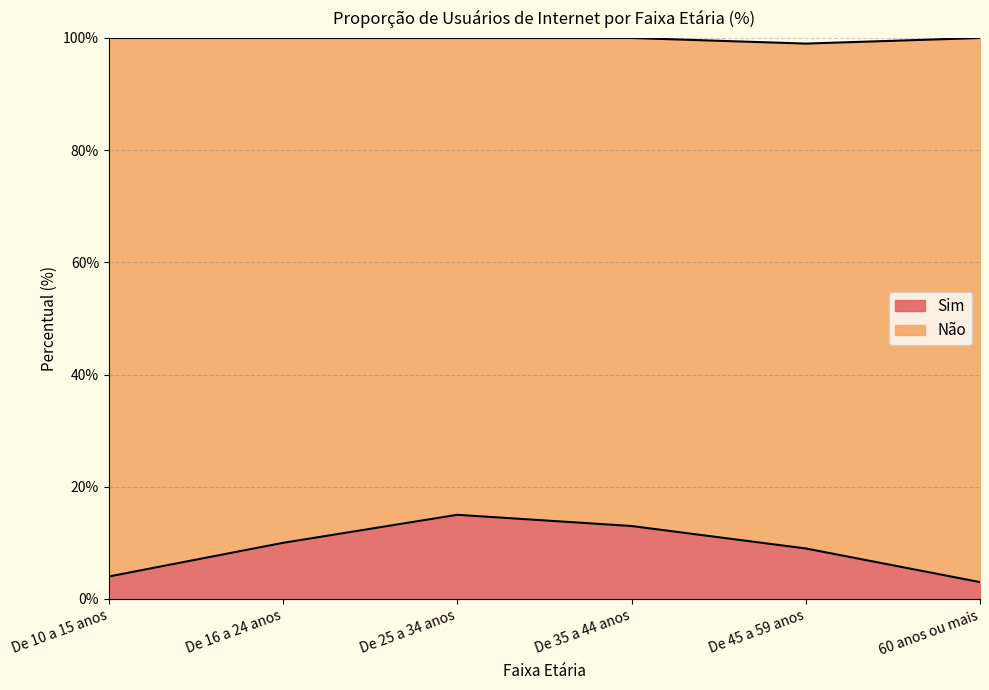

Reading right to left, list all the values displayed in this chart.

3	9	13	15	10	4